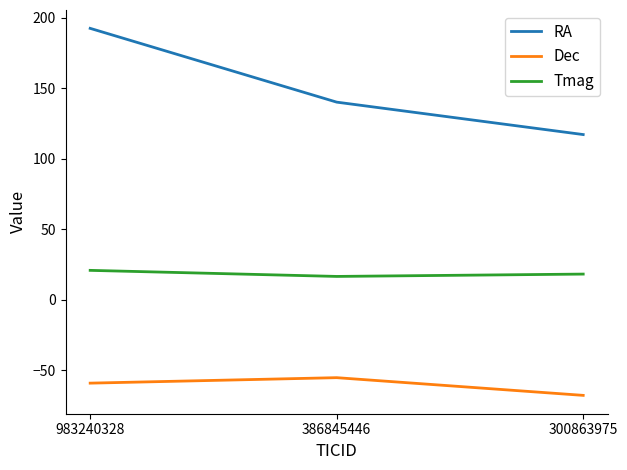

List the series in order of their overall mean, lowest first.

Dec, Tmag, RA